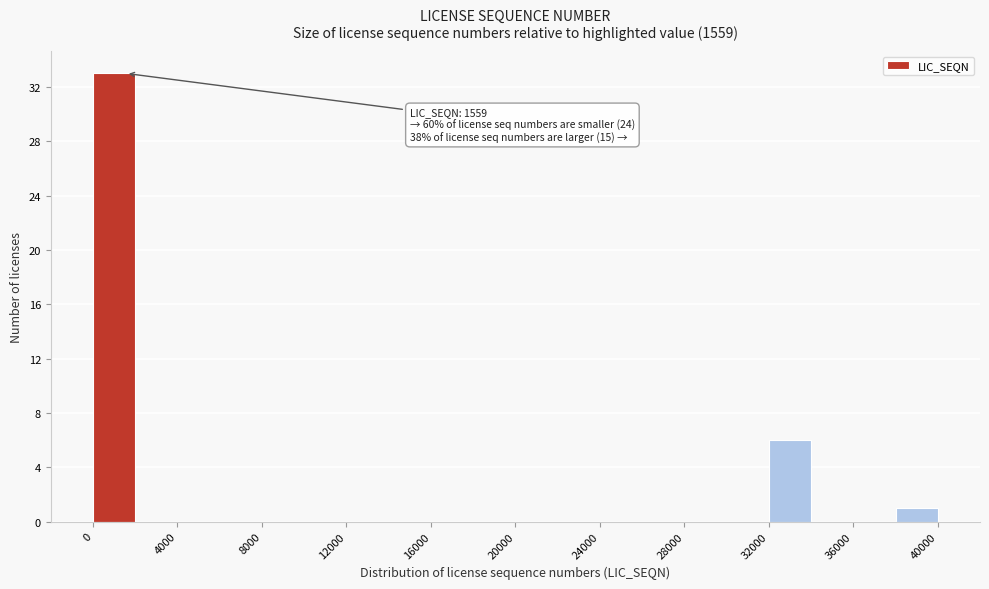

Which range on the x-axis has the tallest bar?

0 to 2000